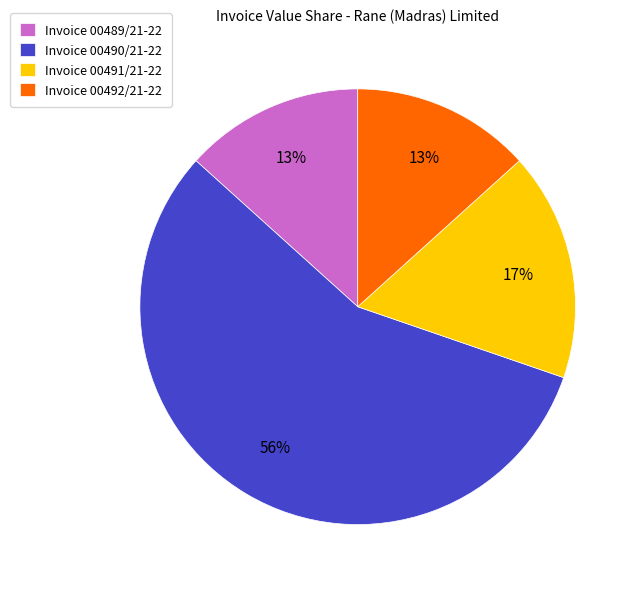

Combined, do Invoice 00492/21-22 and Invoice 00489/21-22 account for over 50%?

No